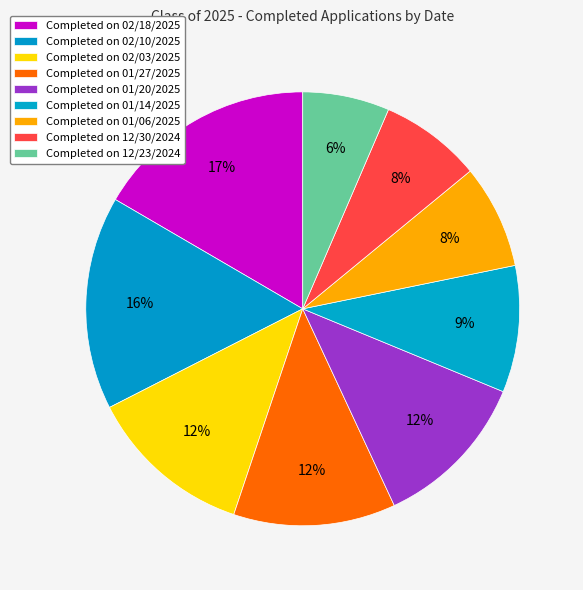

How many segments does this pie chart have?

9